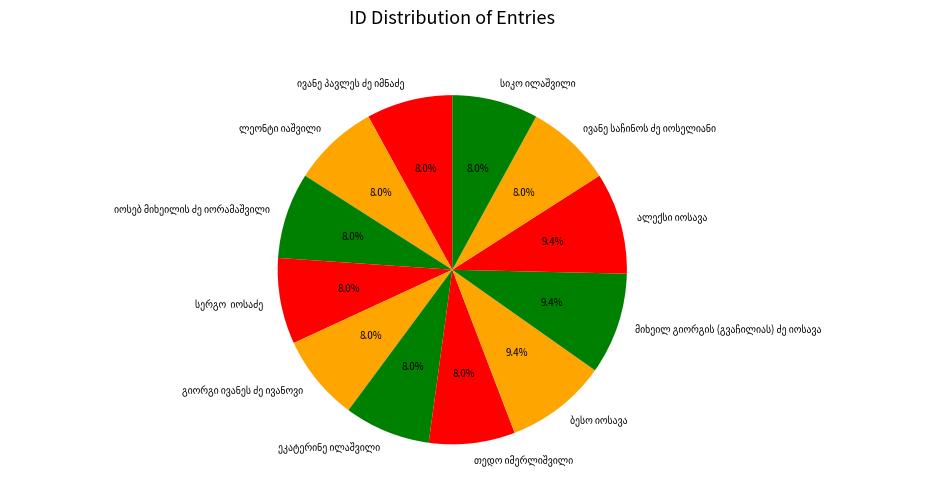

Does any single category account for the majority?

No